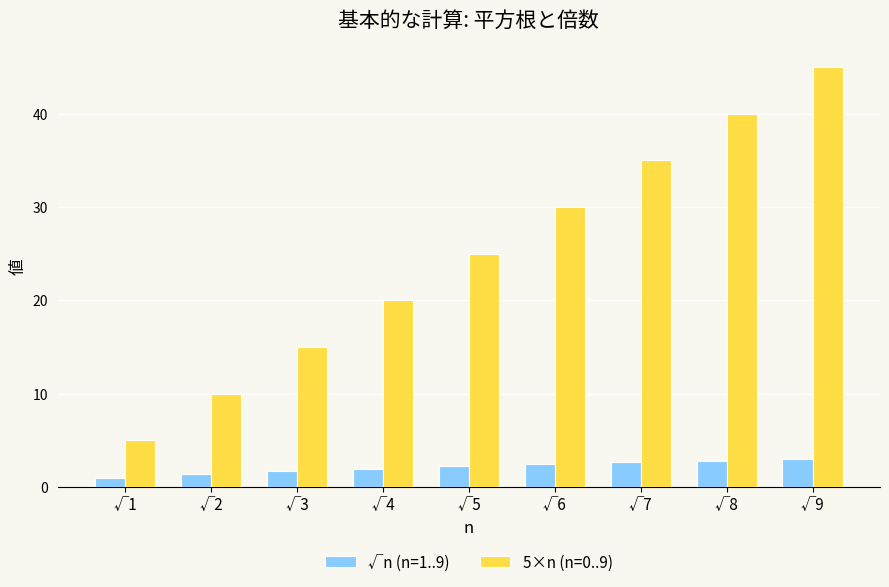

The 5×n (n=0..9) series shows 30.0 at √6. True or false?

True